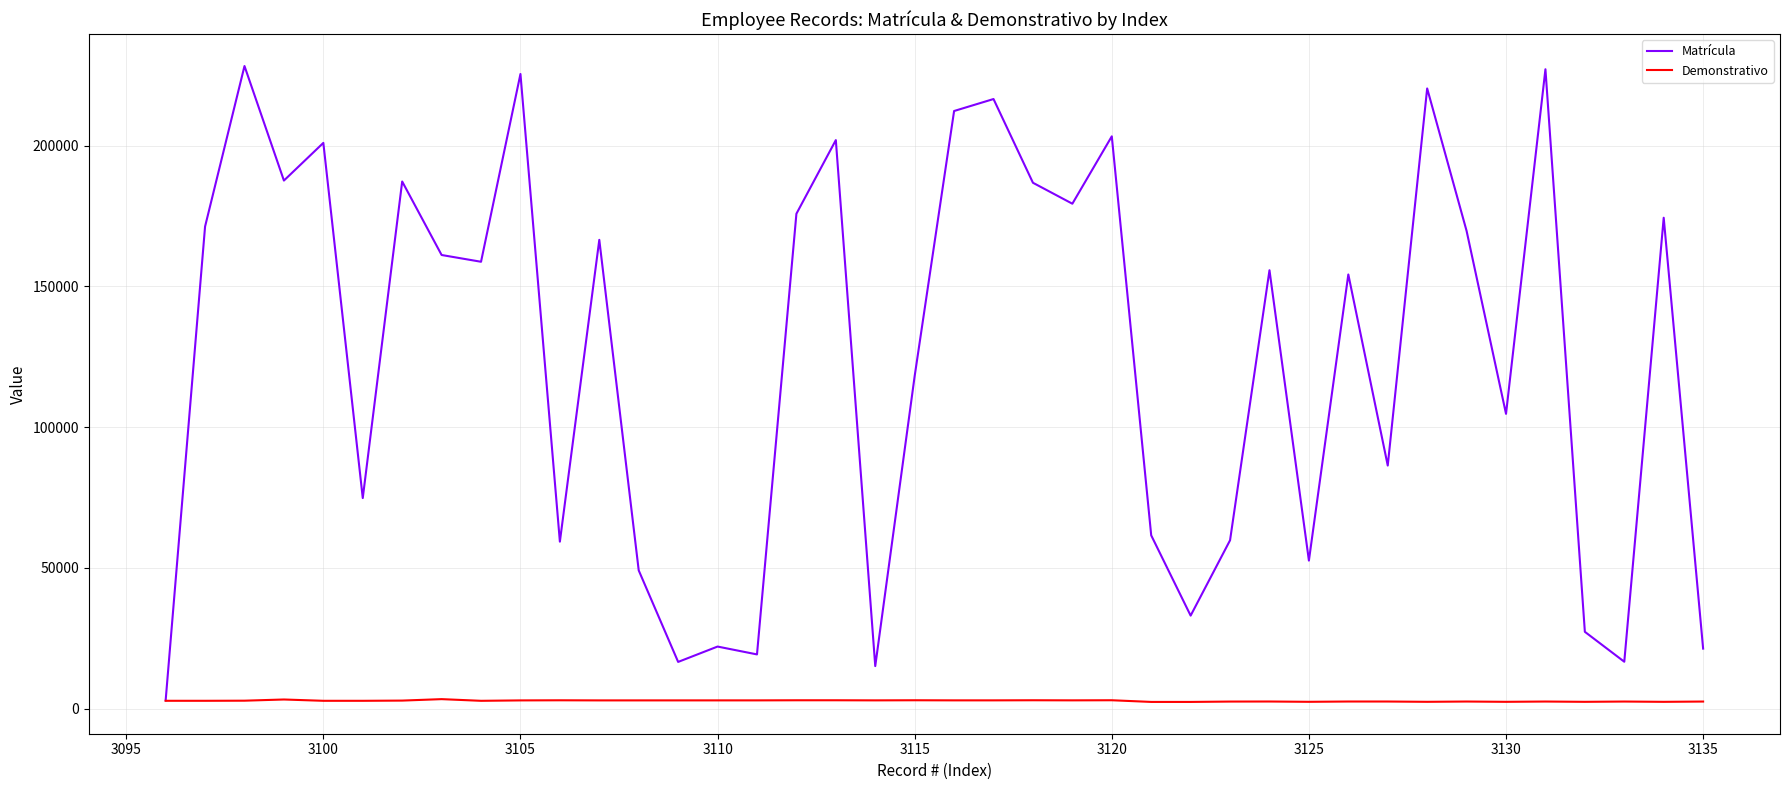

Which series has the largest total across all categories?

Matrícula